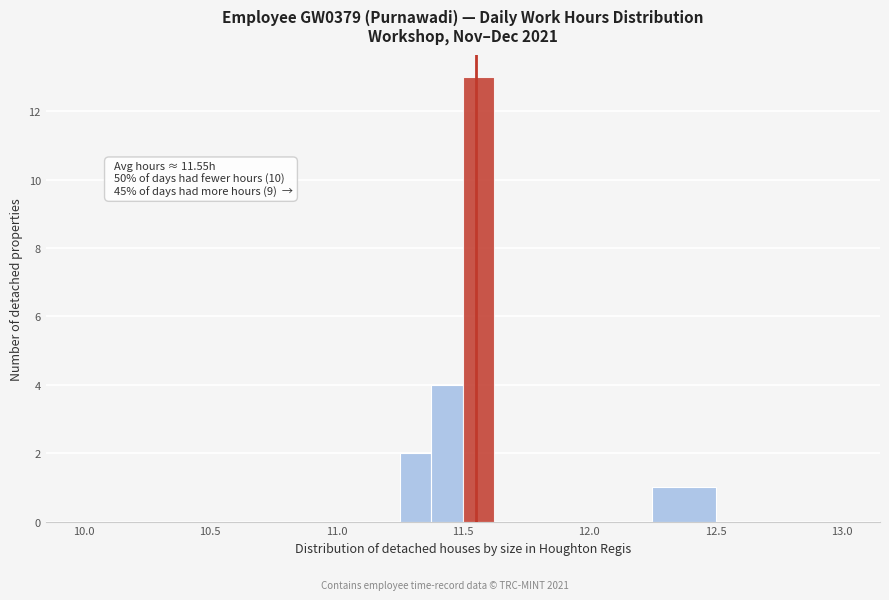

Read against the x-axis, roughly where is the centre of the tallest bar?

11.55